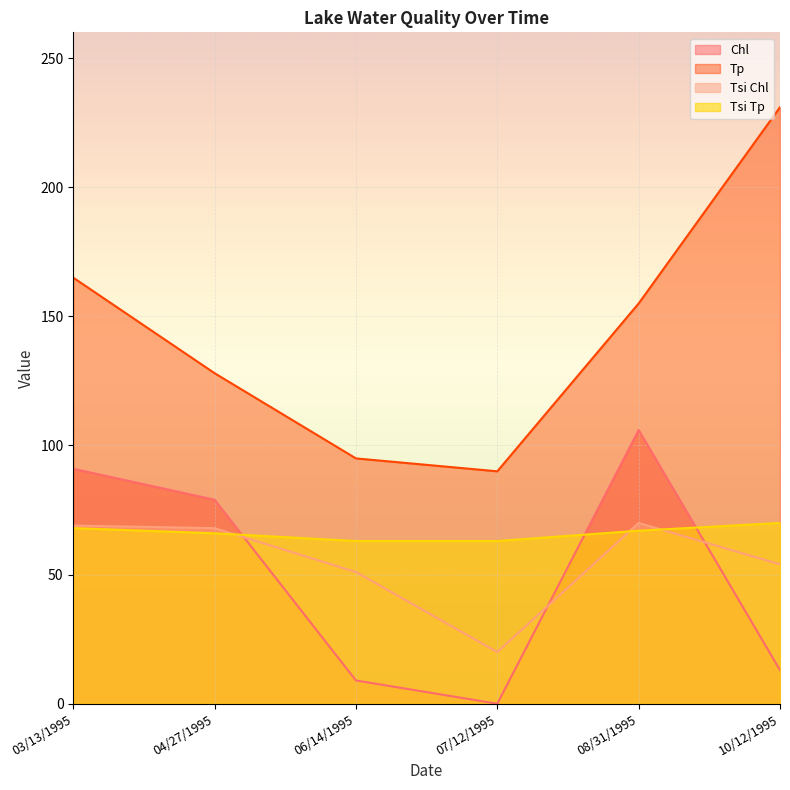

Where do Tsi Chl and Tsi Tp first cross each other?

04/27/1995 and 06/14/1995